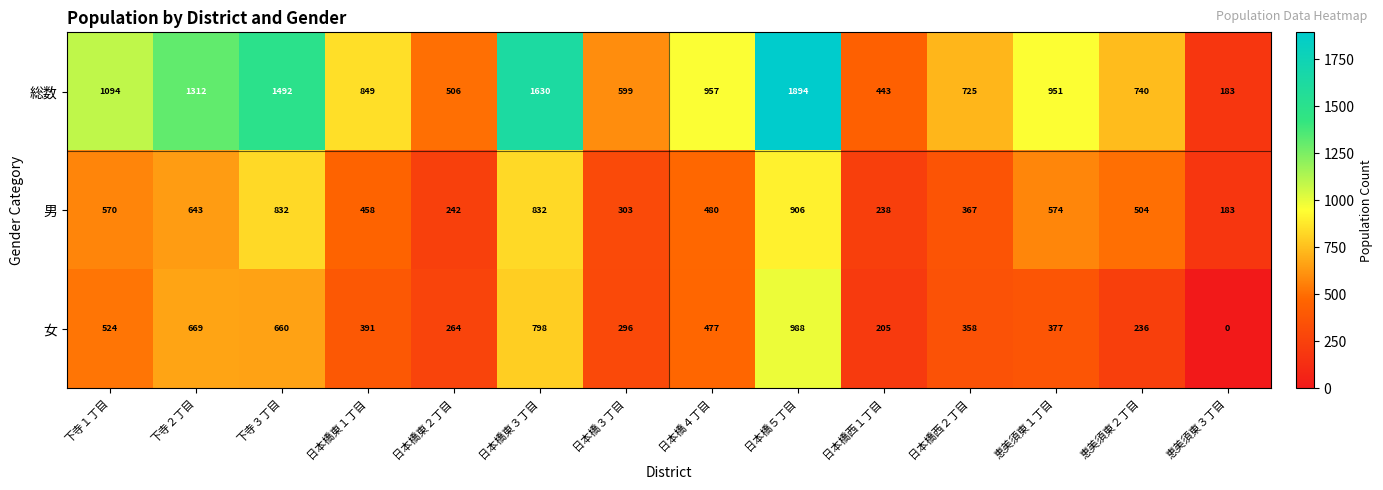

List the series in order of their peak value, lowest first.

男, 女, 総数